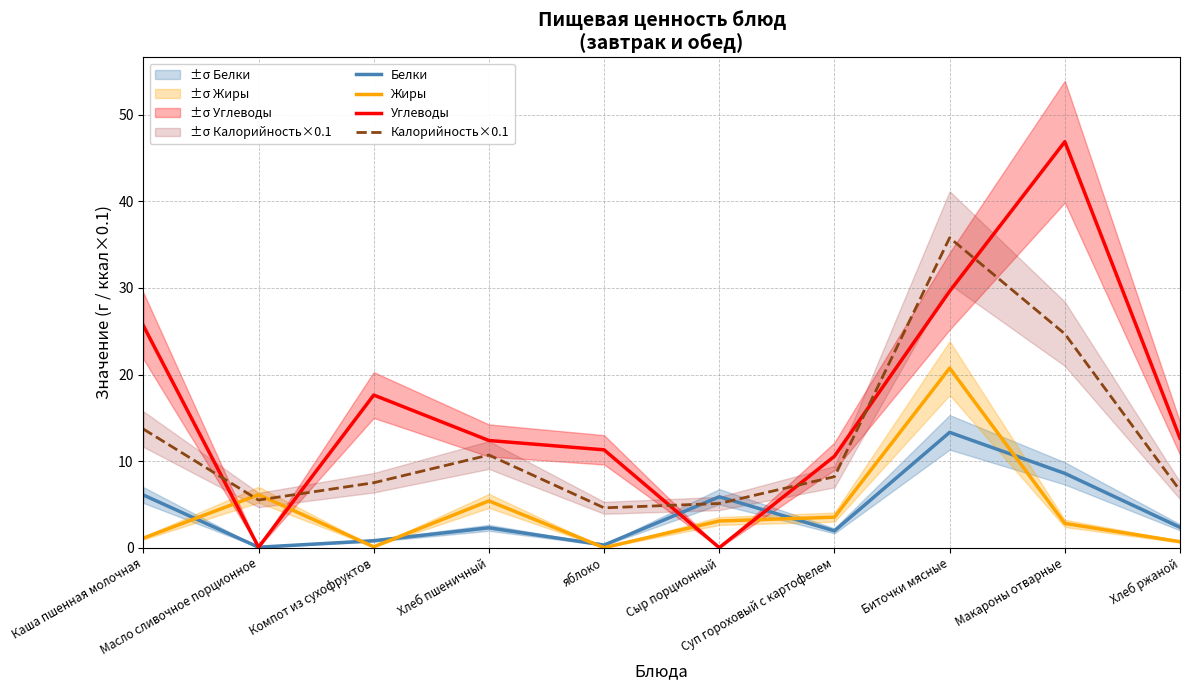

Is the value of Углеводы at Масло сливочное порционное greater than the value of Белки at Компот из сухофруктов?

No